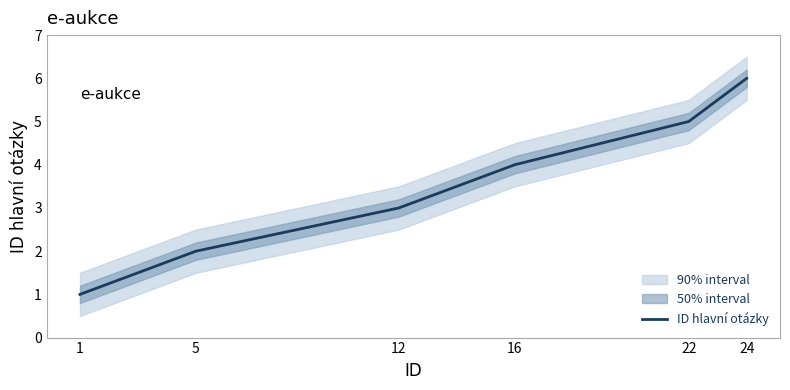

Count the number of categories in the chart.

6